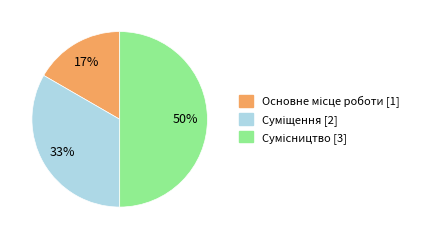

How many slices are in this pie chart?

3